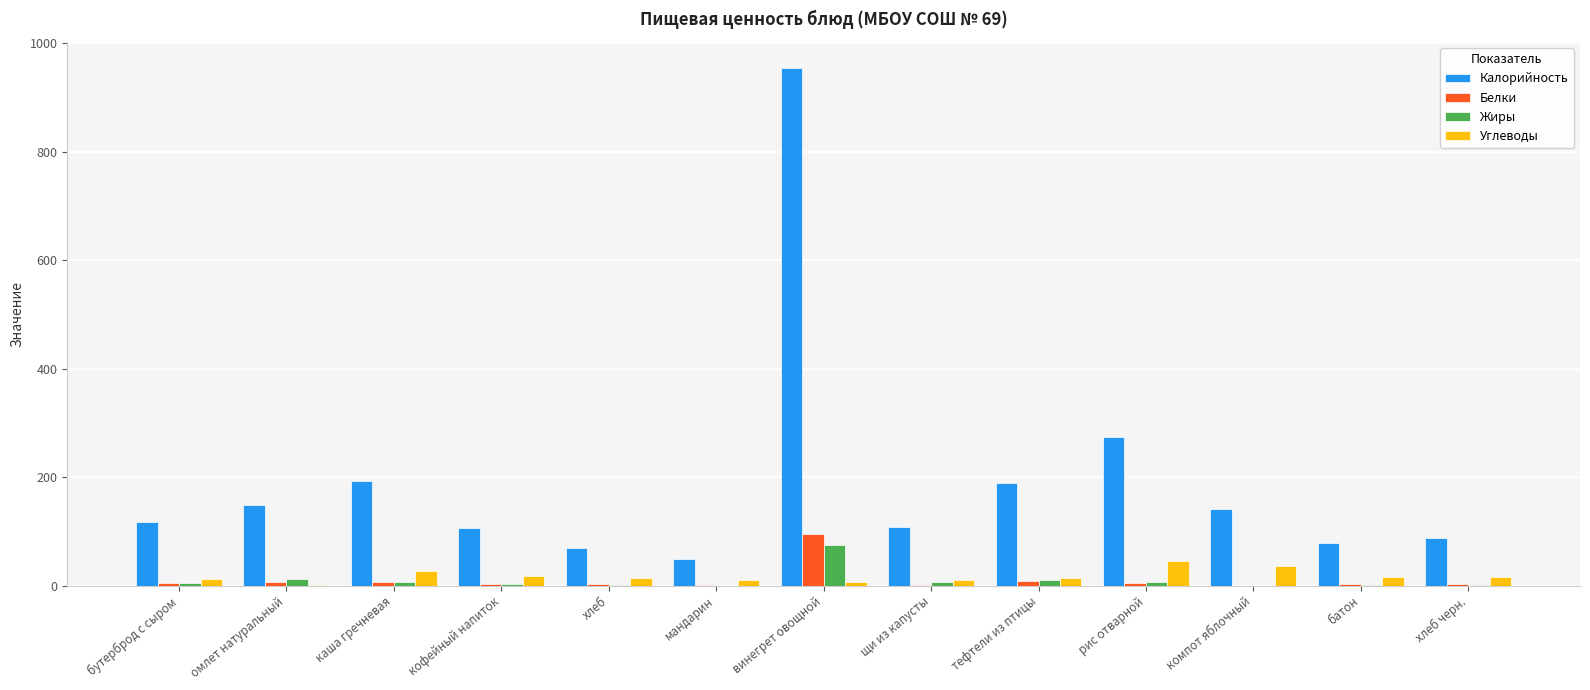

Is it true that Калорийность equals 86.5 at омлет натуральный?

False